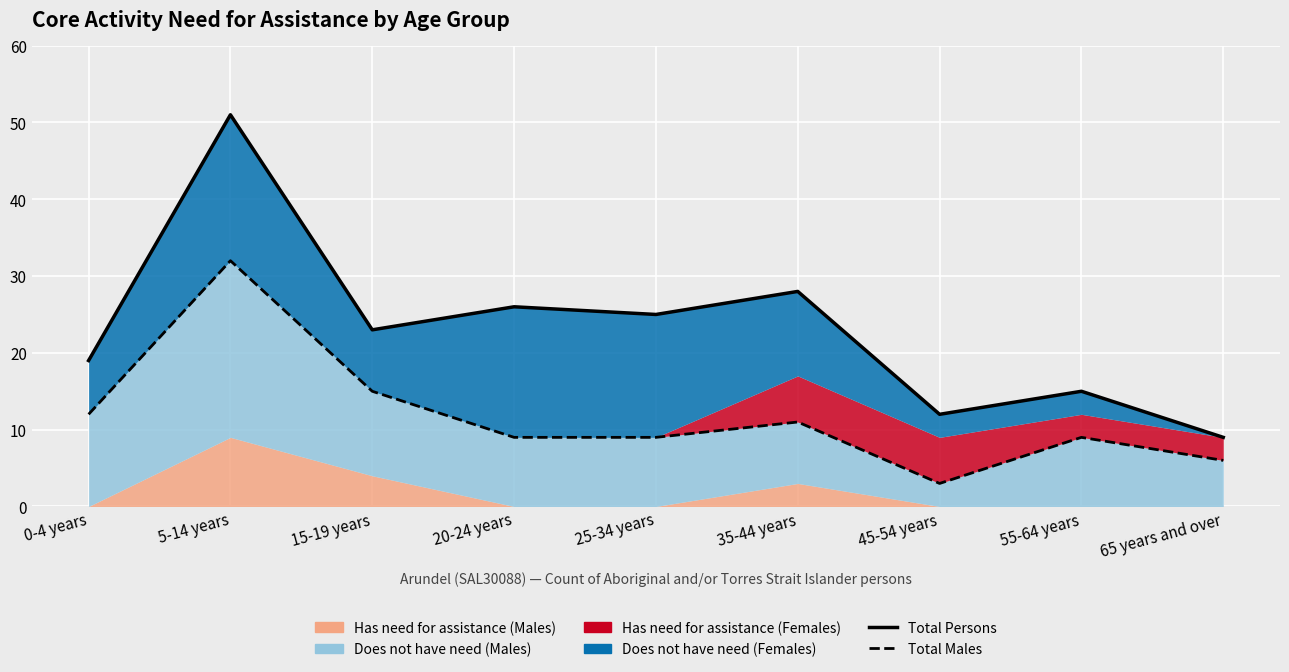

Reading left to right, extract all data points from this chart.

Total Persons: 19	51	23	26	25	28	12	15	9
Total Males: 12	32	15	9	9	11	3	9	6